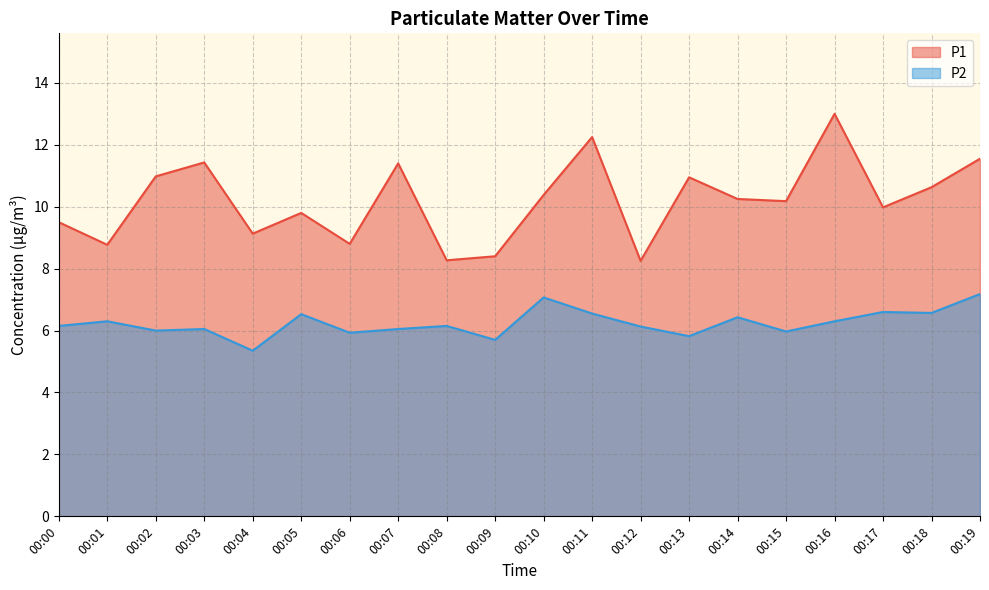

Where does the P1 series first go above 10?

00:02